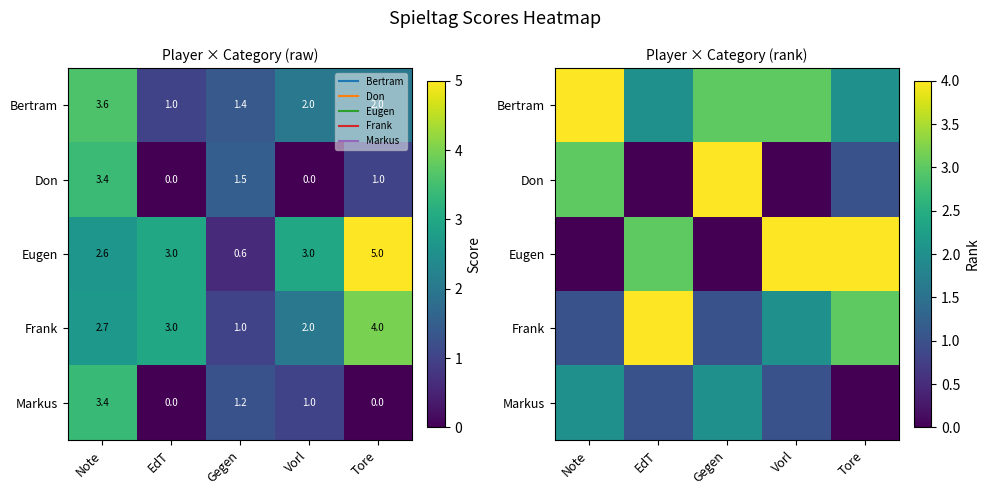

Read the Eugen value at Tore.

4